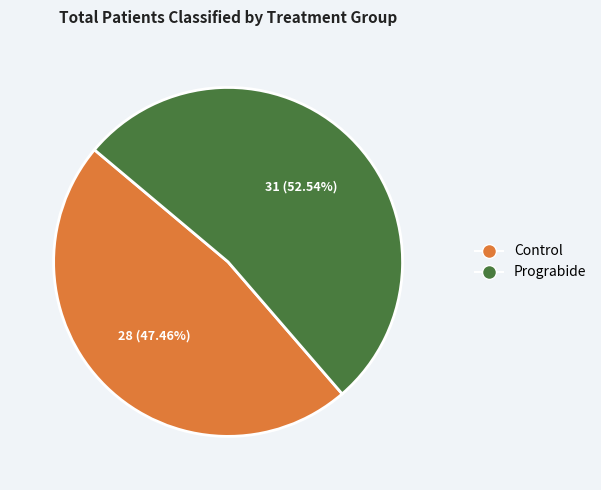

Is Prograbide the majority of the pie?

Yes